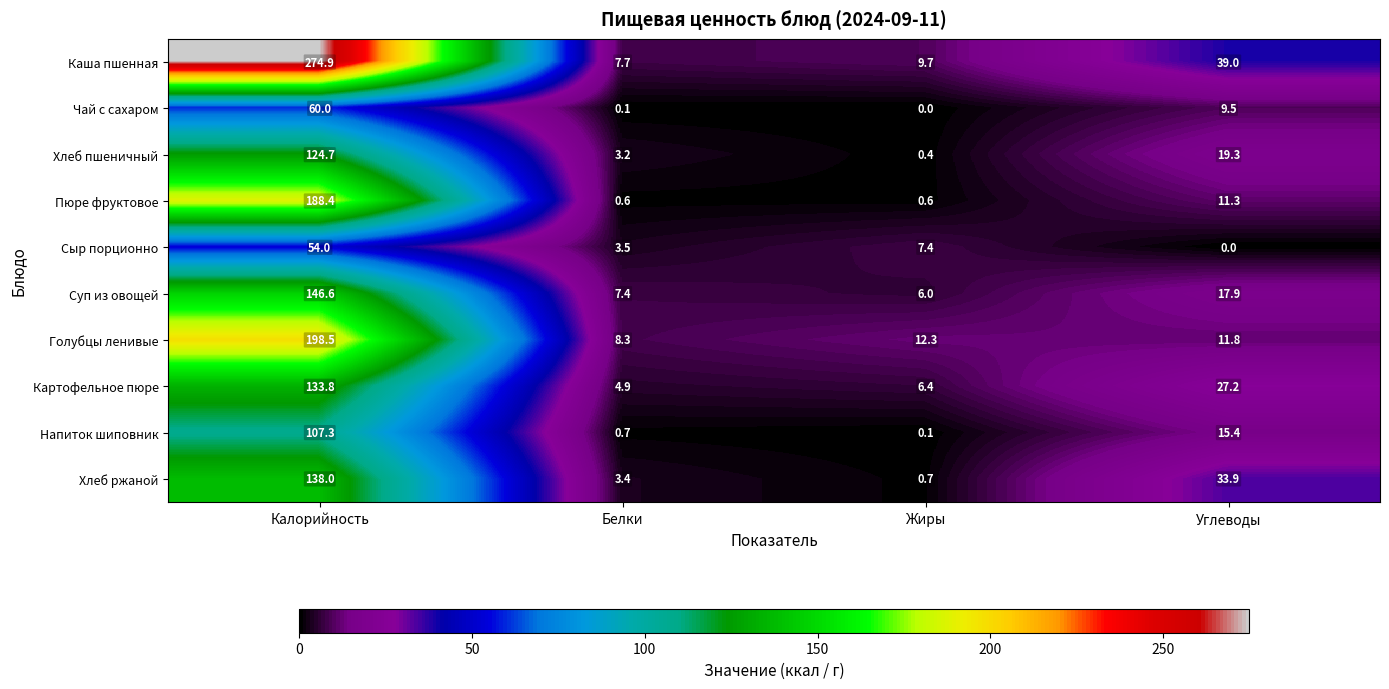

What is the greatest value displayed?

274.9